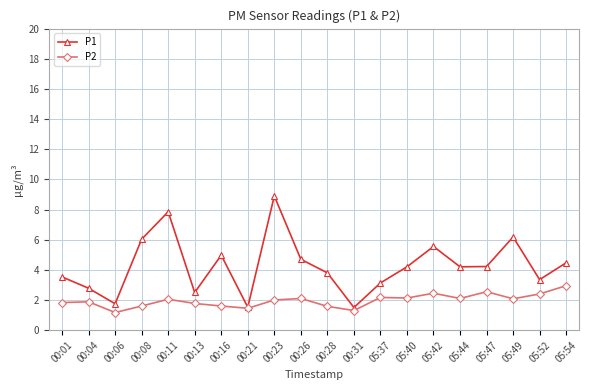

Which series changed the most between 00:23 and 00:26?

P1